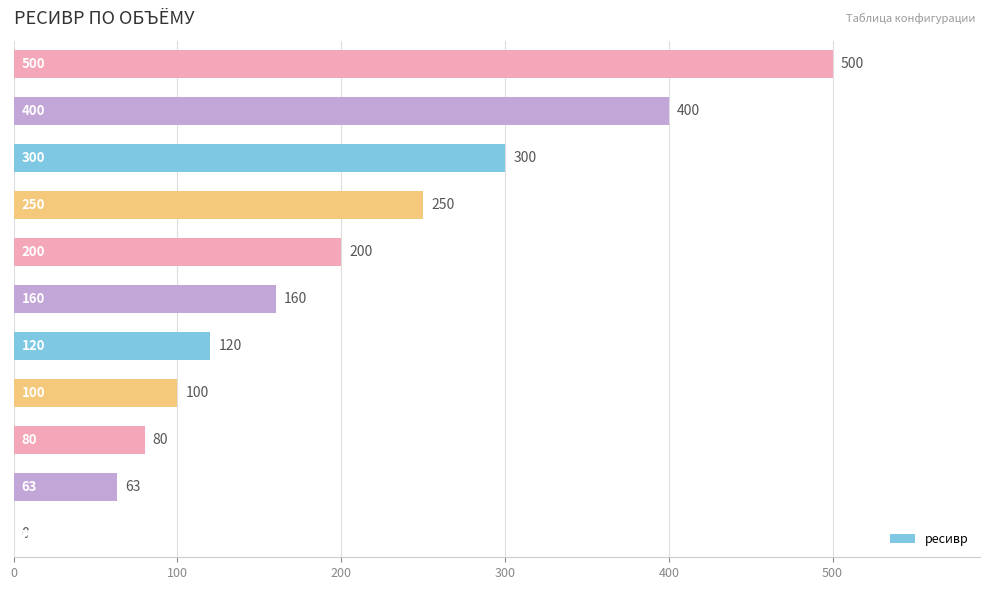

What is the maximum value shown in the chart?

500